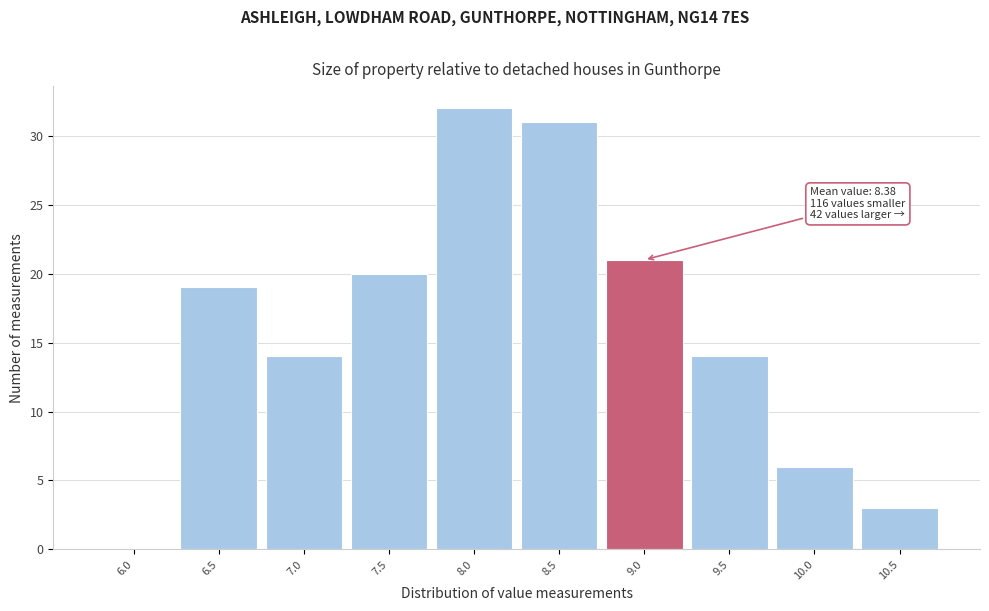

Reading left to right, transcribe all the data shown in this chart.

6.0=0	6.5=19	7.0=14	7.5=20	8.0=32	8.5=31	9.0=21	9.5=14	10.0=6	10.5=3